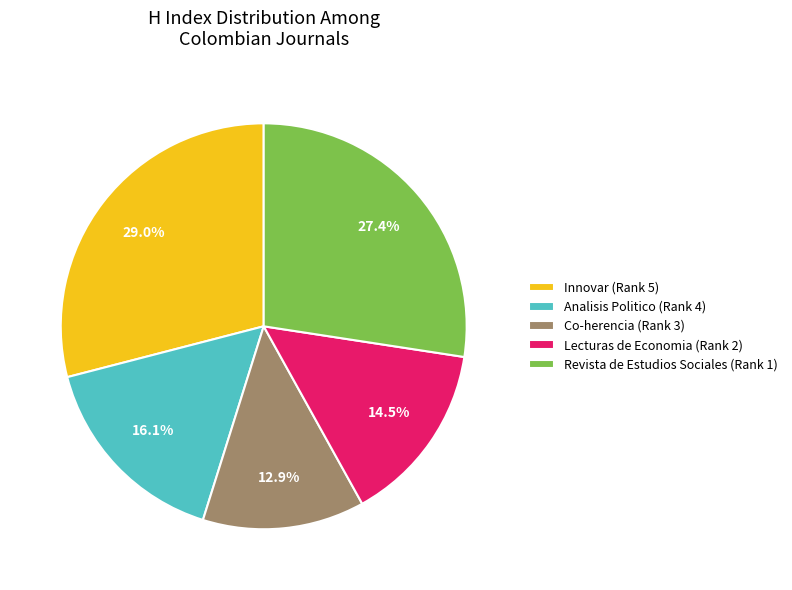

How much of the chart is everything except Analisis Politico (Rank 4)?

83.9%